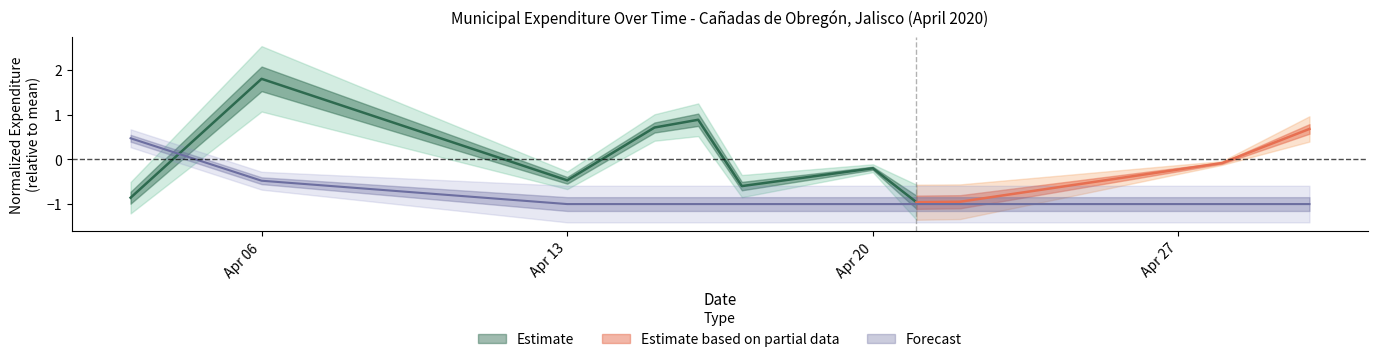

What is the change in value from 2020-04-03 to 2020-04-30?

-1.5